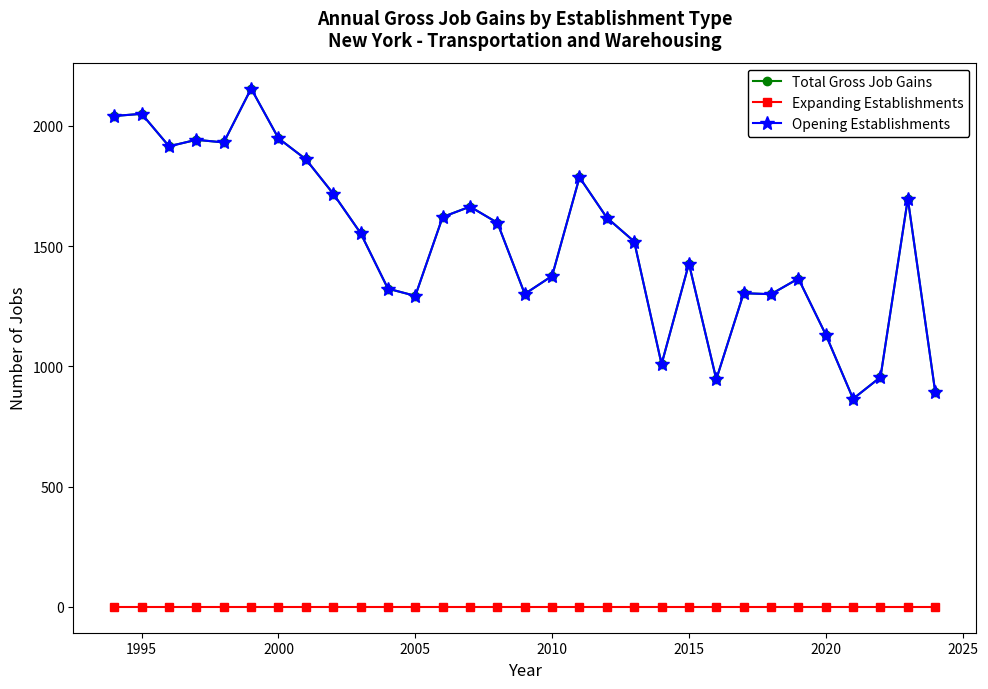

What is the average value of the Total Gross Job Gains series?

1520